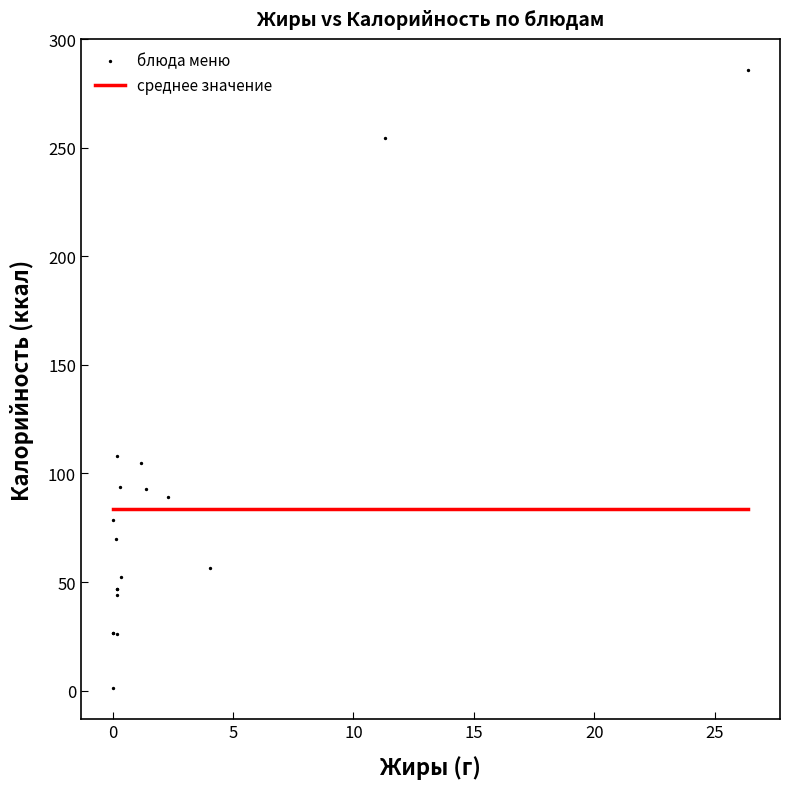

What Y value in the scatter plot is closest to 143?

108.1